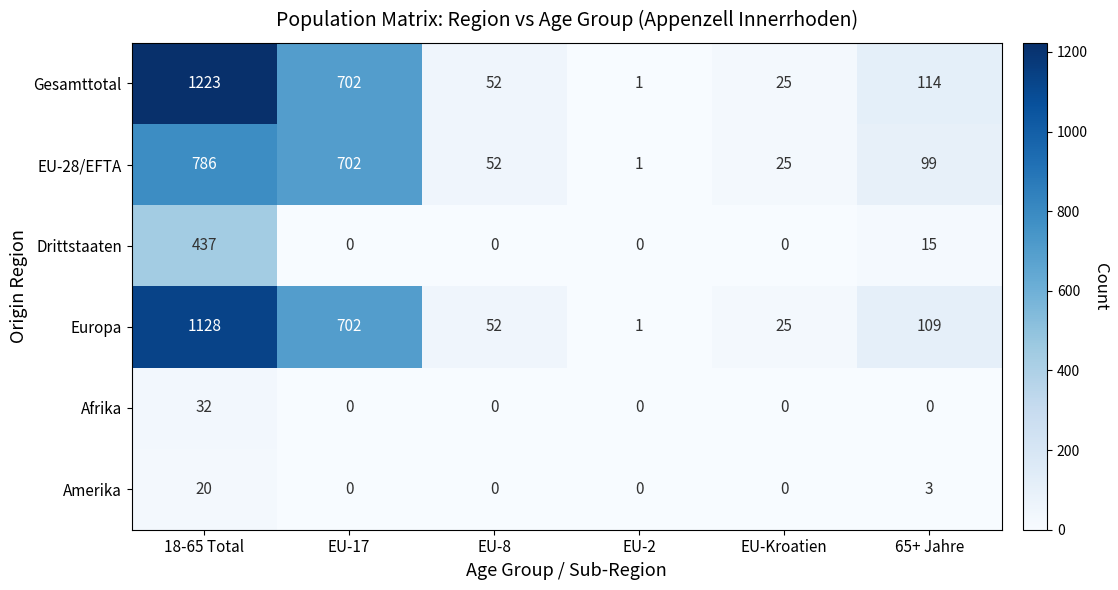

The value of Gesamttotal at EU-17 is 702. True or false?

True